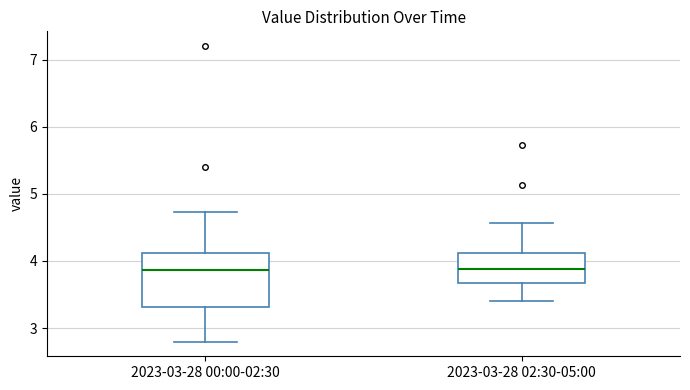

Reading left to right, read every box against the y-axis: the position of its median line, the range the box covers, and the ends of its whiskers. The values are not printed on the chart, so give them approximately, as read against the axis.

2023-03-28 00:00-02:30: median 3.9, box 3.3 to 4.1, whiskers 2.8 to 4.7
2023-03-28 02:30-05:00: median 3.9, box 3.7 to 4.1, whiskers 3.4 to 4.6